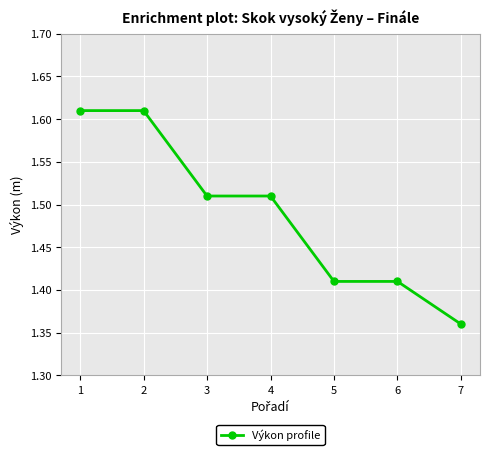

Does the chart display data point markers on the line(s)?

Yes